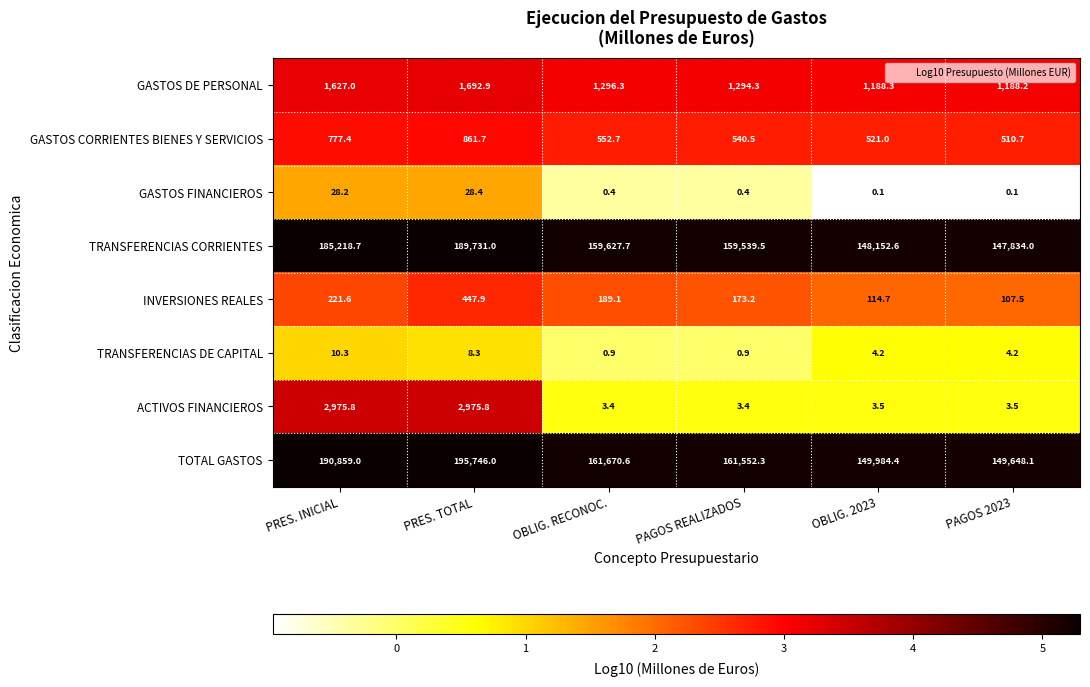

Count the number of categories in the chart.

6